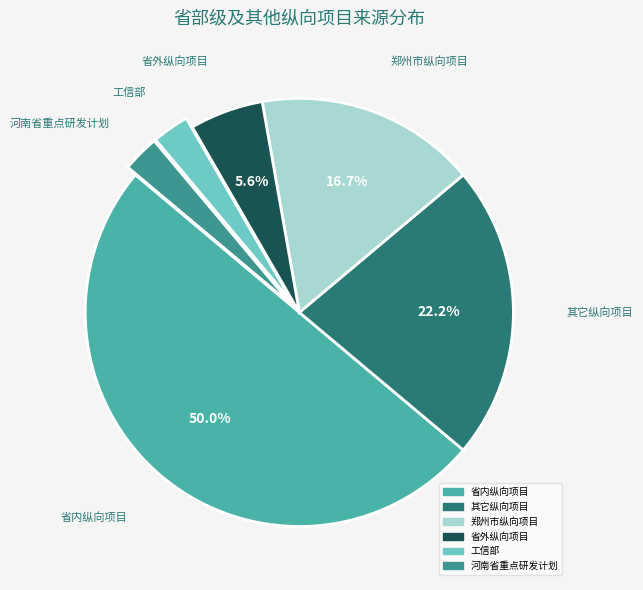

Is it true that 其它纵向项目 is 22% of the pie?

True